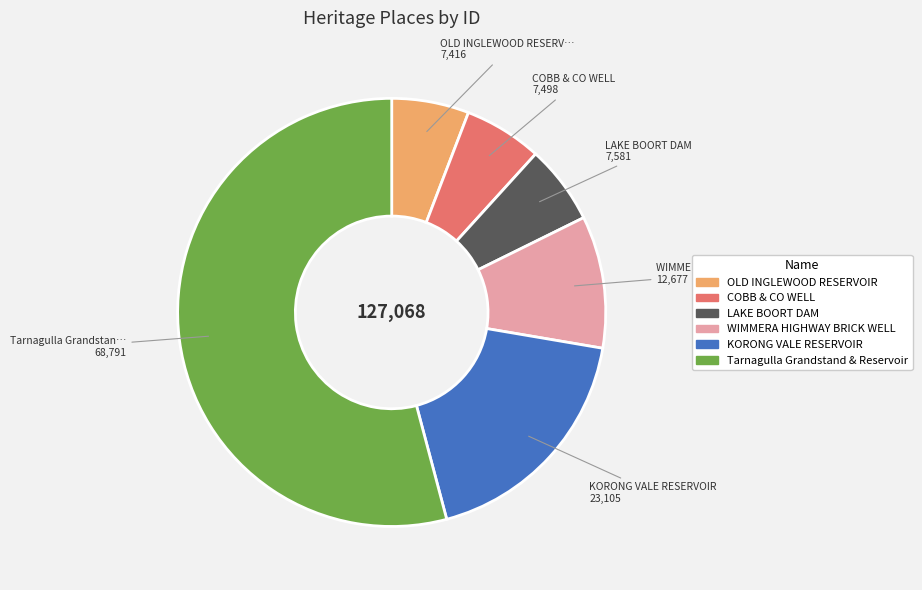

What is the largest slice in the pie chart?

Tarnagulla Grandstand & Reservoir